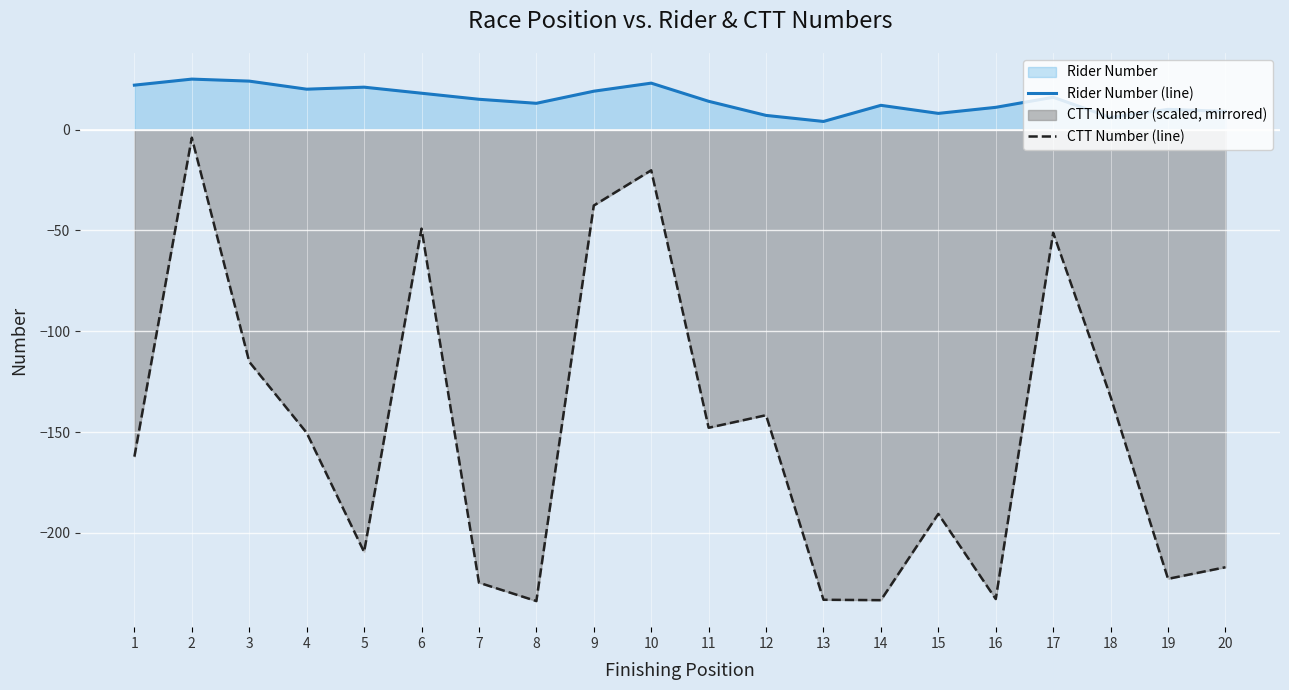

Which series has the widest spread of values?

CTT Number (line)